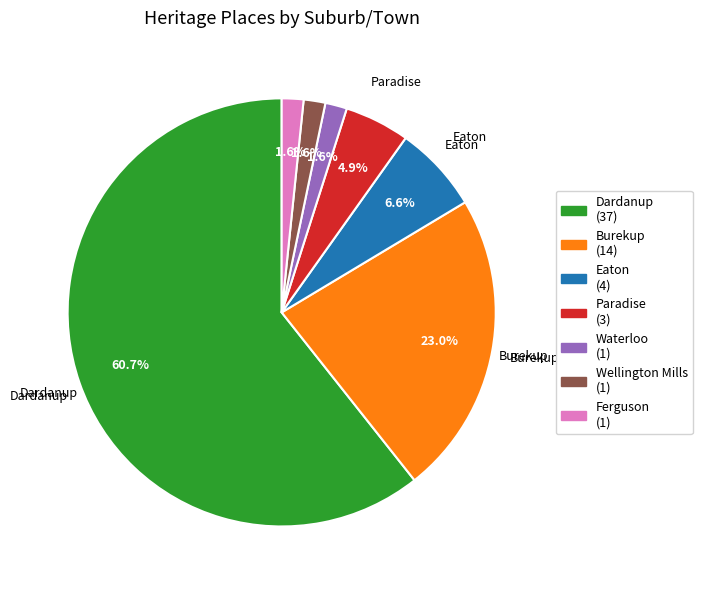

Does any single category account for the majority?

Yes